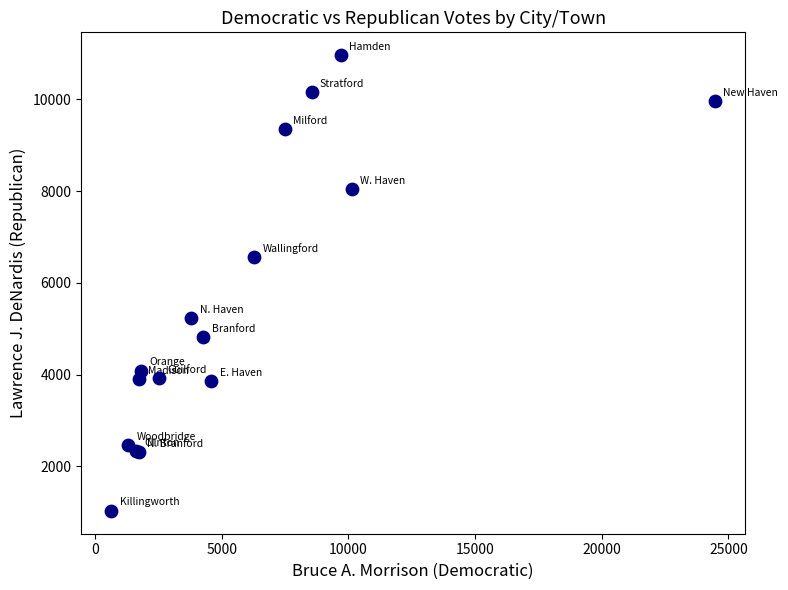

What Y value in the scatter plot is closest to 5995?

6558